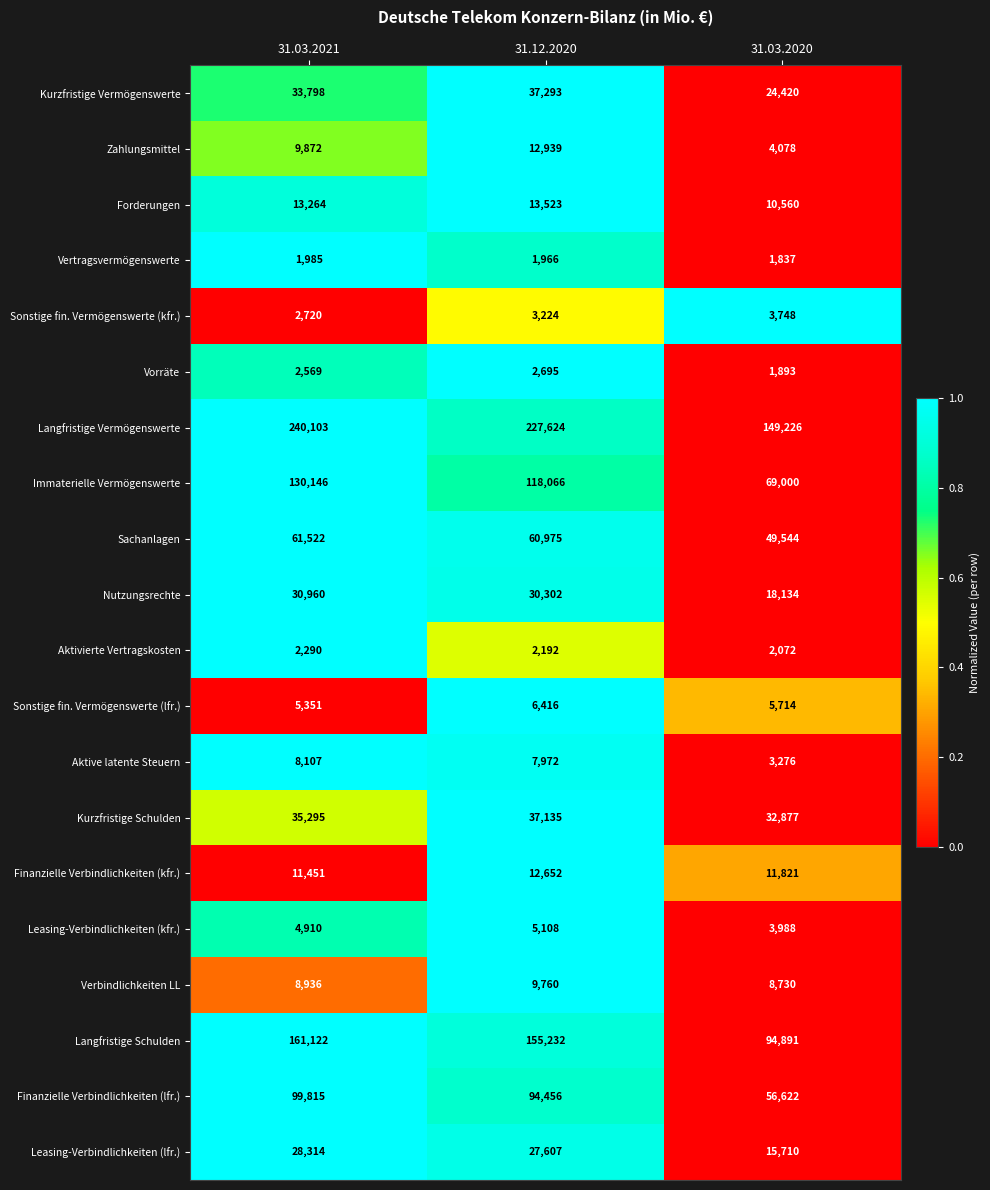

How many Kurzfristige Schulden values are between 32877 and 37135?

3